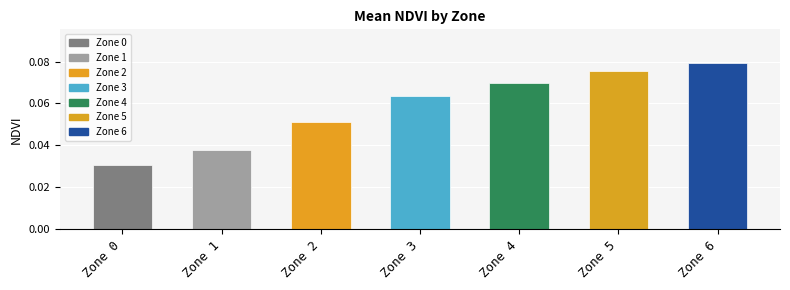

At which label is the value closest to 0?

Zone 0